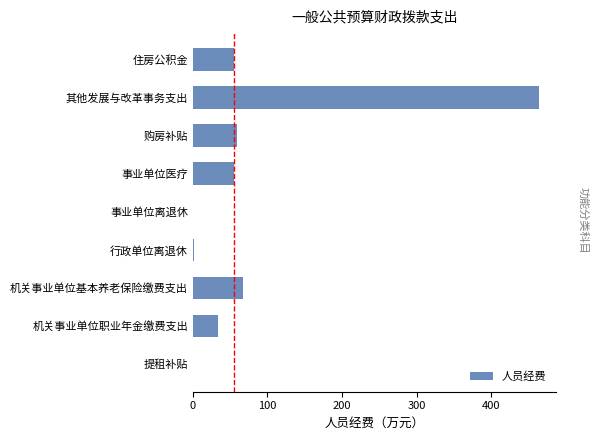

What is the maximum value shown in the chart?

463.9